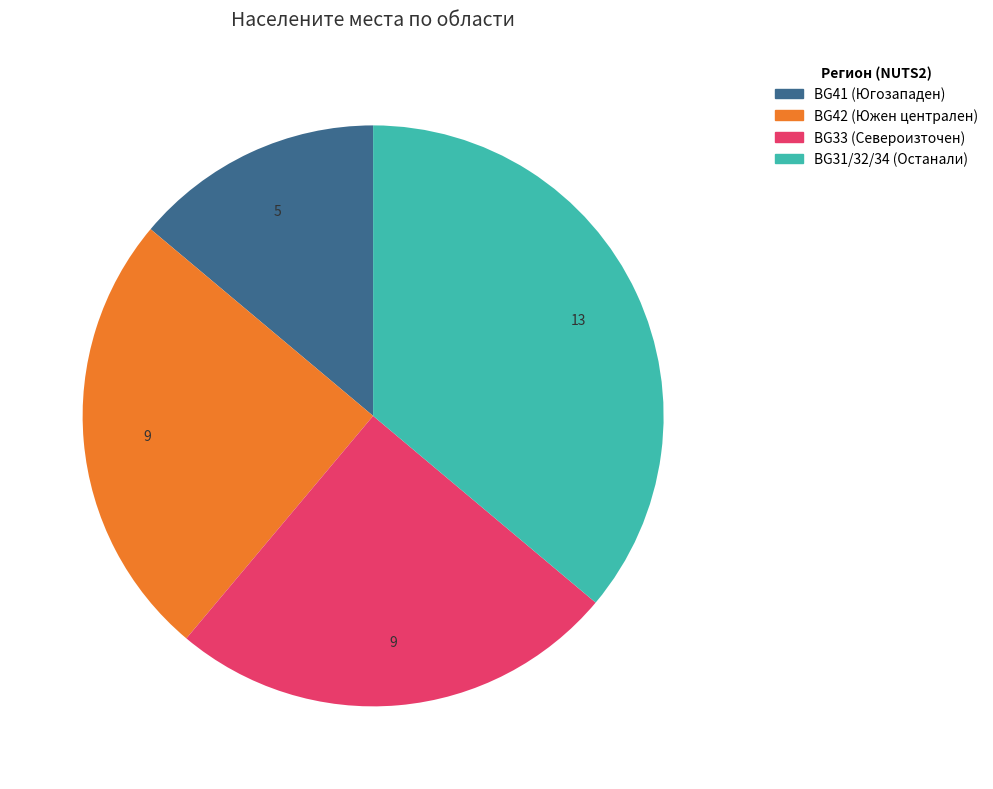

Does any single category account for the majority?

No